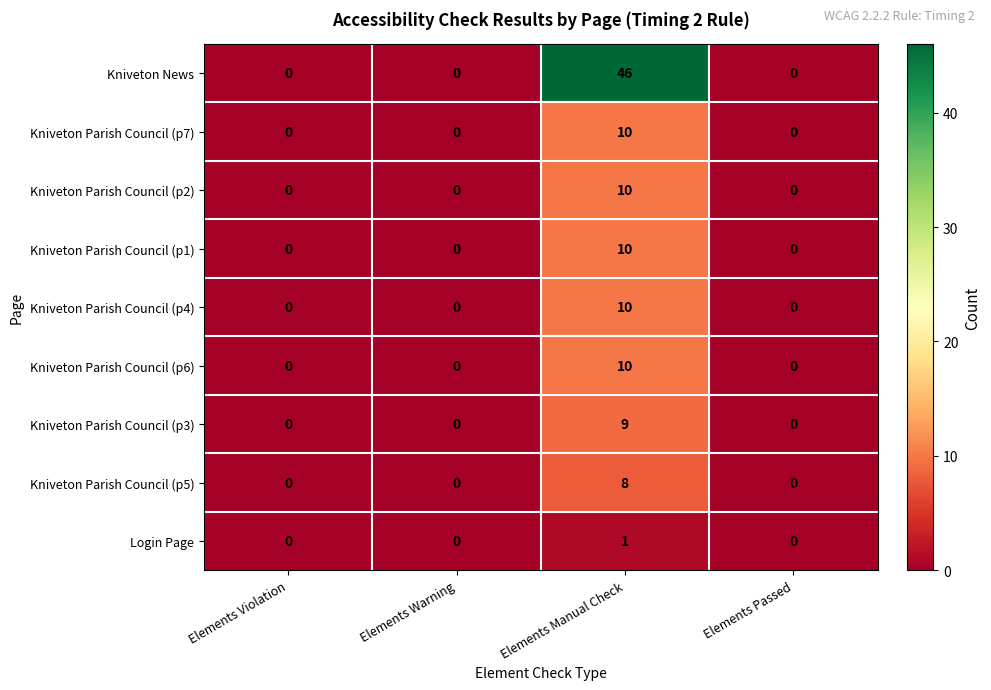

What is the greatest value displayed?

46